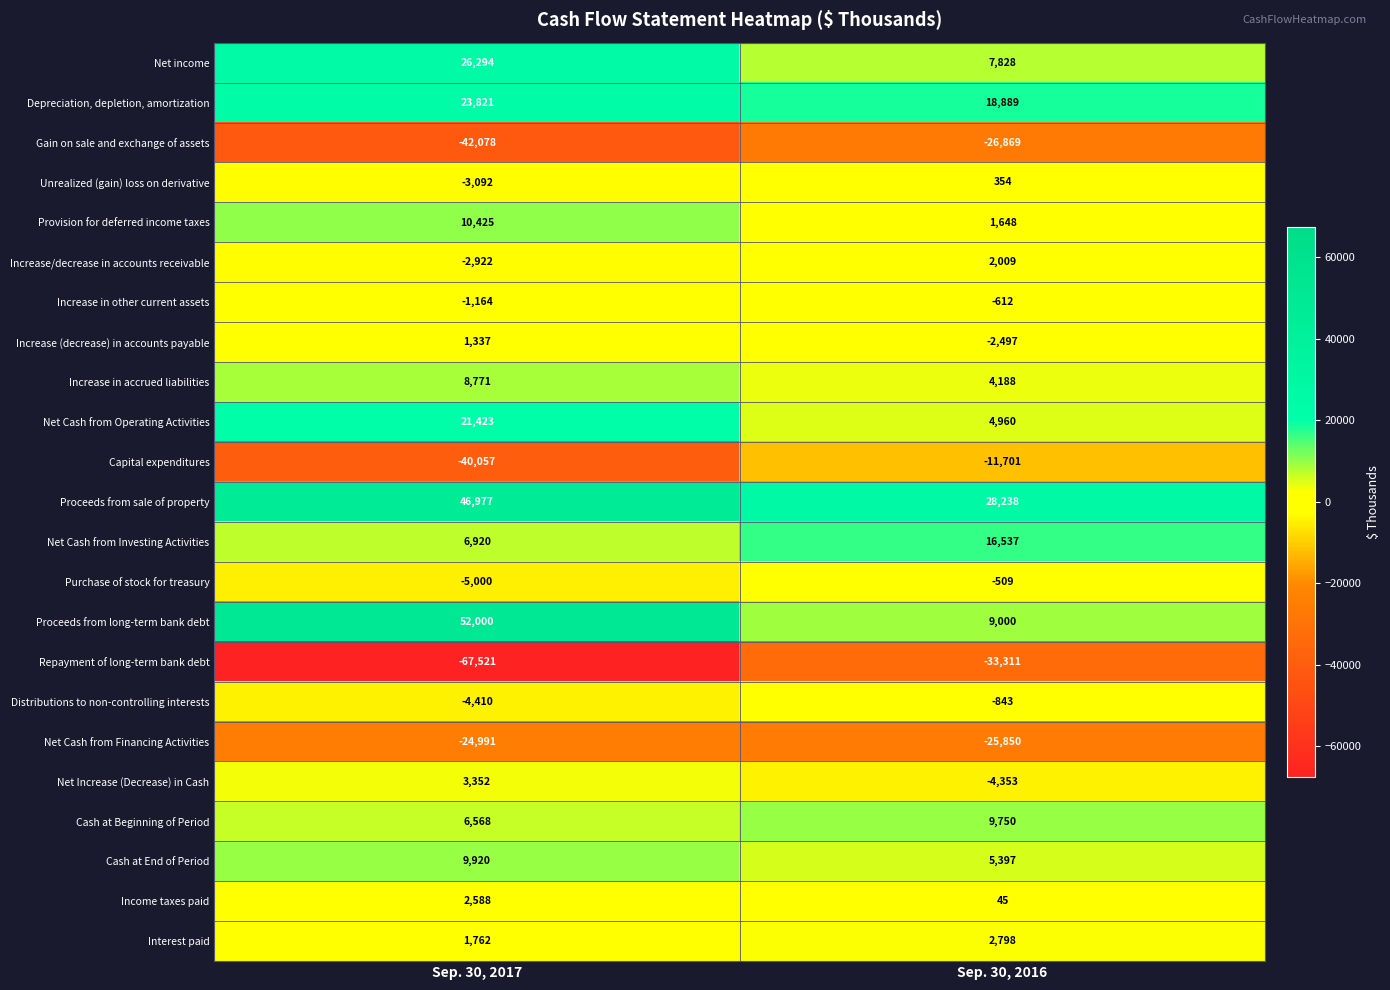

How many series are shown in this chart?

23